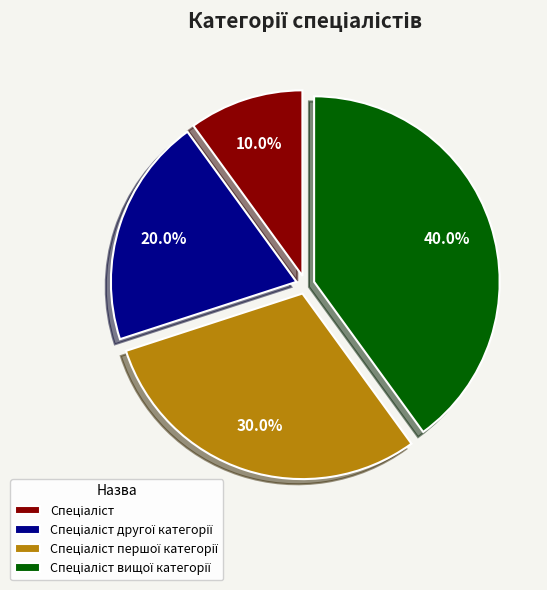

How many segments does this pie chart have?

4